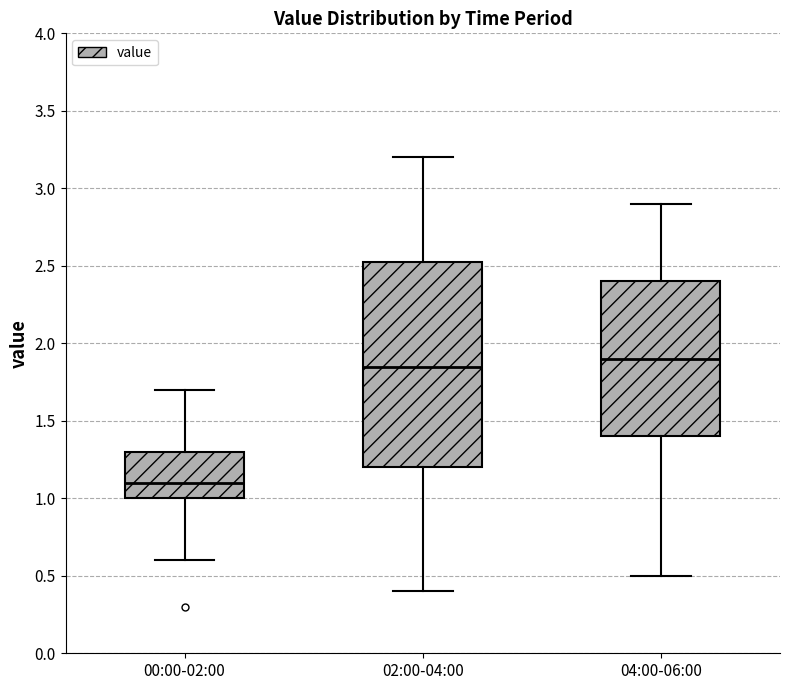

Which box's median line is the lowest?

00:00-02:00